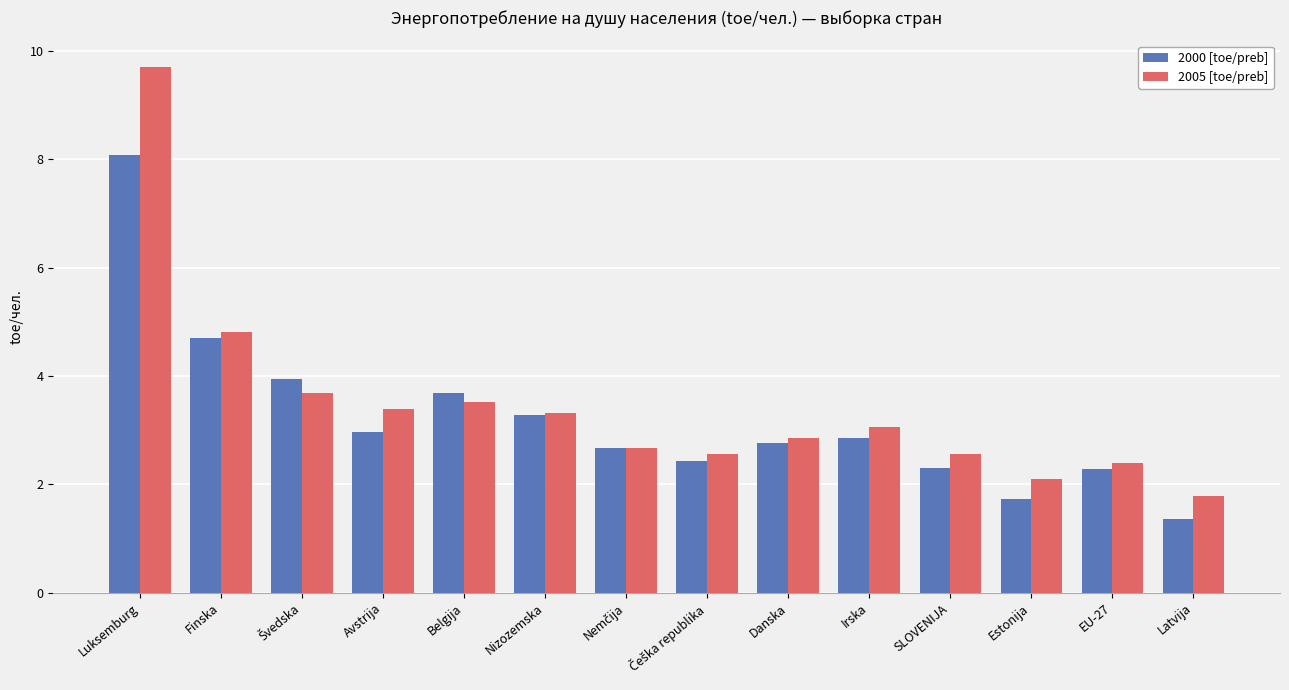

What is the average value of the 2000 [toe/preb] series?

3.2